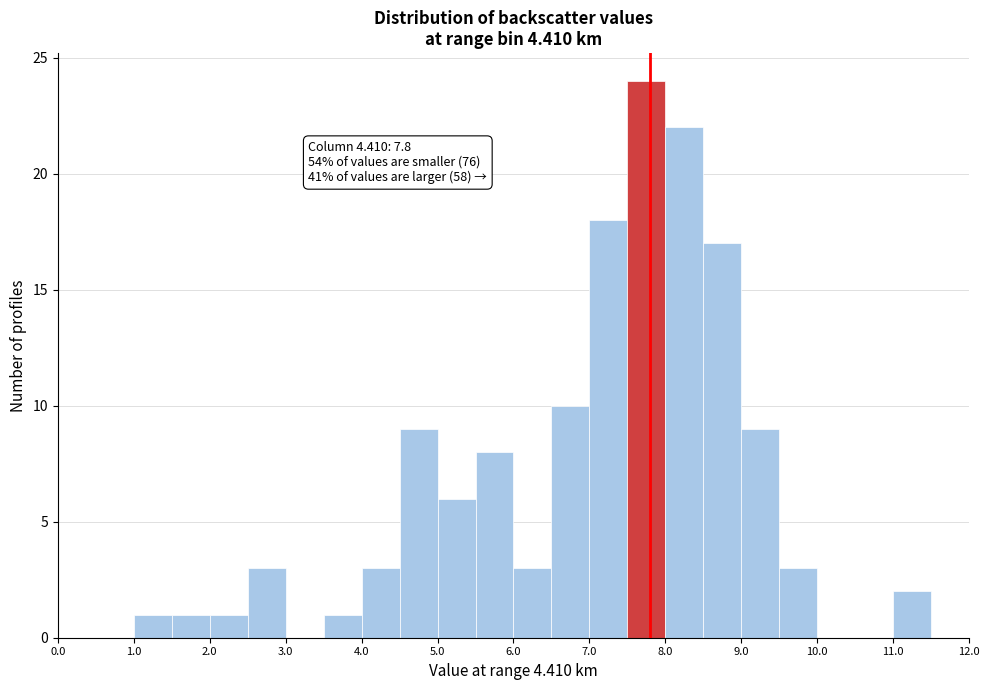

Which range on the x-axis has the tallest bar?

7.5 to 8.0